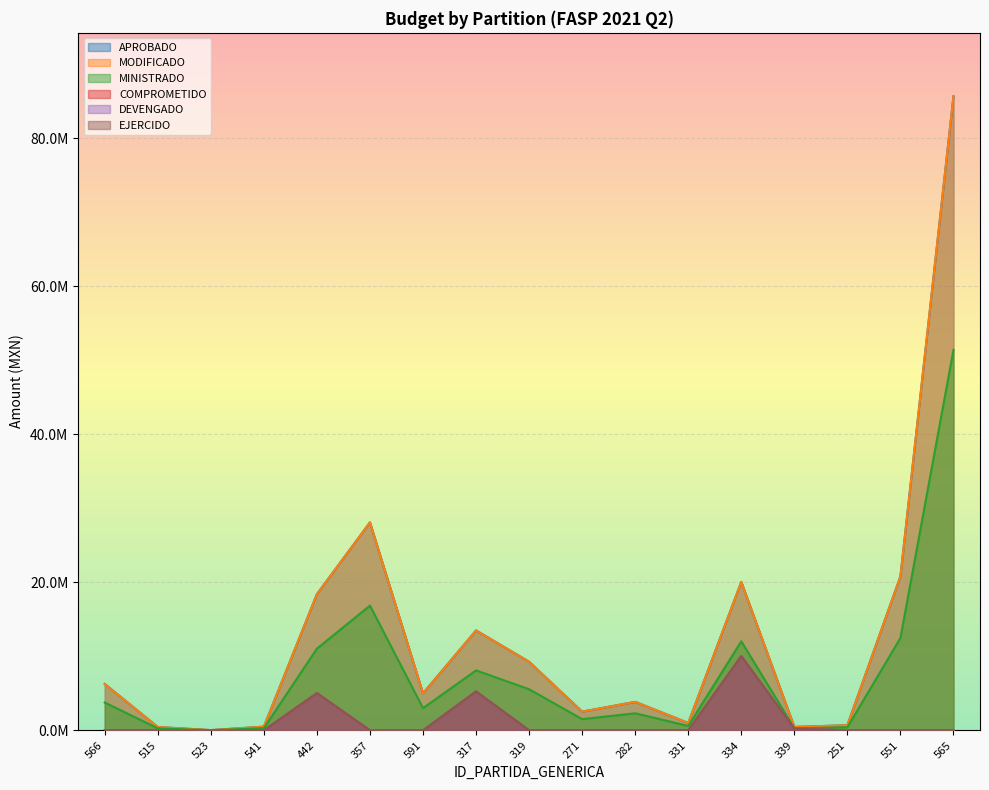

Reading left to right, transcribe all the data shown in this chart.

APROBADO: 6270000.0	454000.0	39200.0	506800.0	18400000.0	28090000.0	5000000.0	13500000.0	9267240.0	2528543.0	3851000.0	1000000.0	20051000.0	469000.0	700000.0	20800000.0	85640000.0
MODIFICADO: 6270000.0	454000.0	39200.0	506800.0	18400000.0	28090000.0	5000000.0	13500000.0	9267240.0	2528543.0	3851000.0	1000000.0	20051000.0	469000.0	700000.0	20800000.0	85640000.0
MINISTRADO: 3762000.0	272400.0	23520.0	304080.0	11040000.0	16854000.0	2999998.2	8100000.0	5560344.0	1517125.8	2310600.0	600000.0	12030600.0	281400.0	420000.0	12480000.0	51384000.0
COMPROMETIDO: 0.0	0.0	0.0	0.0	5025419.7	0.0	0.0	5253487.6	0.0	0.0	0.0	0.0	10025500.0	234500.0	0.0	0.0	0.0
DEVENGADO: 0.0	0.0	0.0	0.0	5025419.7	0.0	0.0	5253487.6	0.0	0.0	0.0	0.0	10025500.0	234500.0	0.0	0.0	0.0
EJERCIDO: 0.0	0.0	0.0	0.0	5025419.7	0.0	0.0	5253487.6	0.0	0.0	0.0	0.0	10025500.0	234500.0	0.0	0.0	0.0